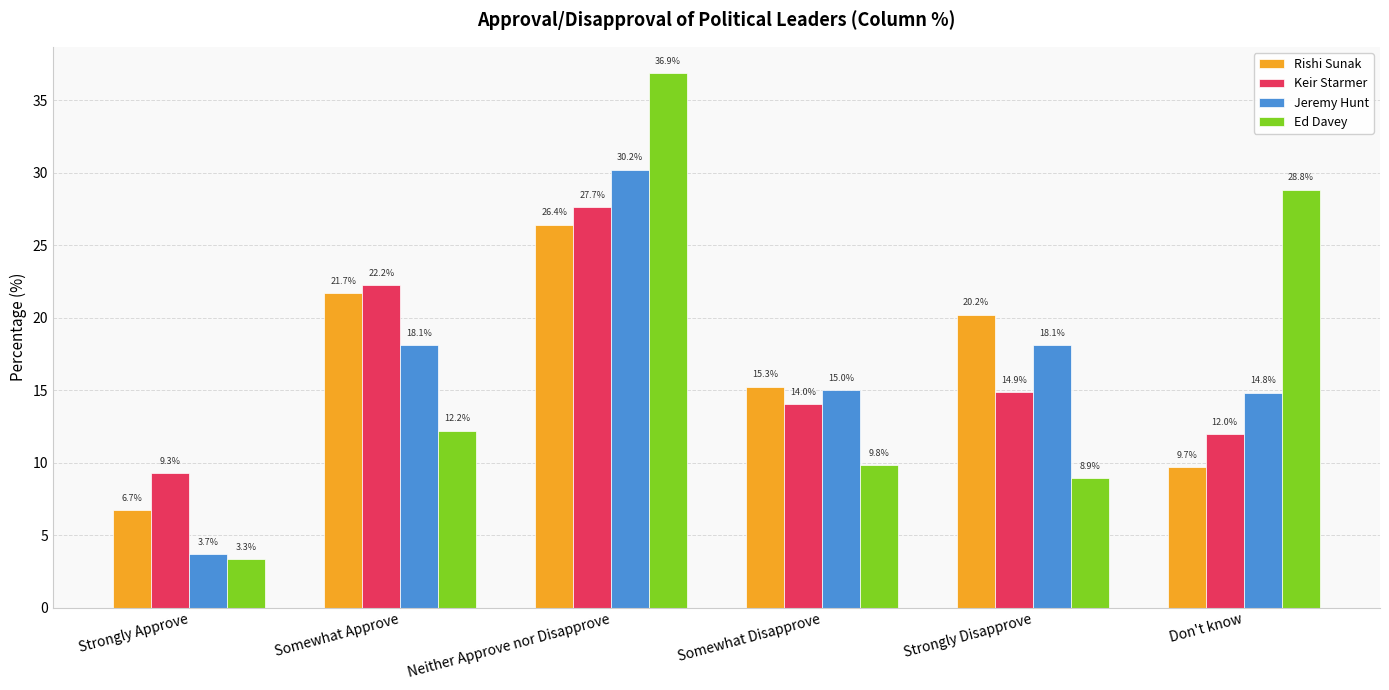

At which label is Keir Starmer closest to 18?

Strongly Disapprove